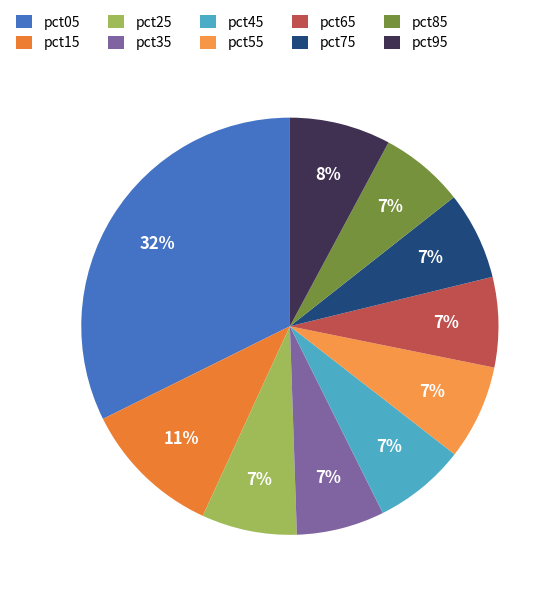

Rank the categories by value from highest to lowest.

pct05, pct15, pct95, pct25, pct55, pct45, pct65, pct35, pct75, pct85